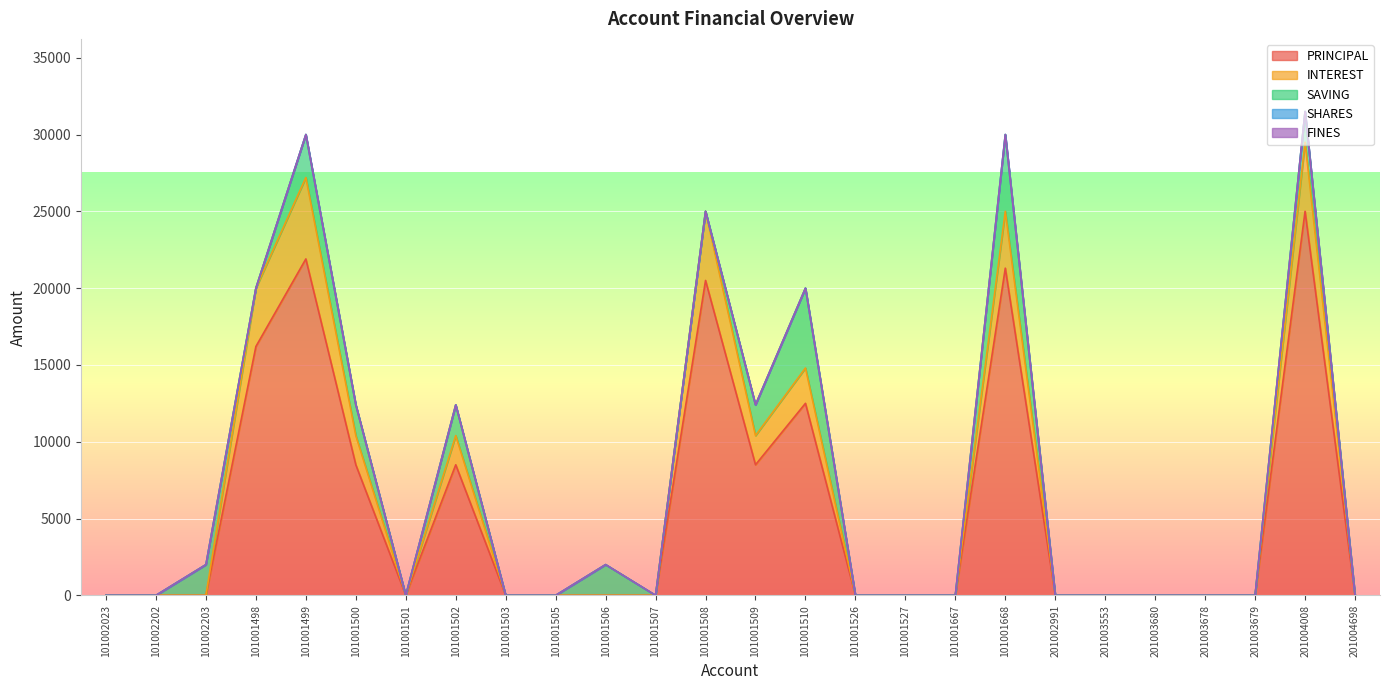

In PRINCIPAL, how many points are higher than both neighbors (excluding endpoints)?

6